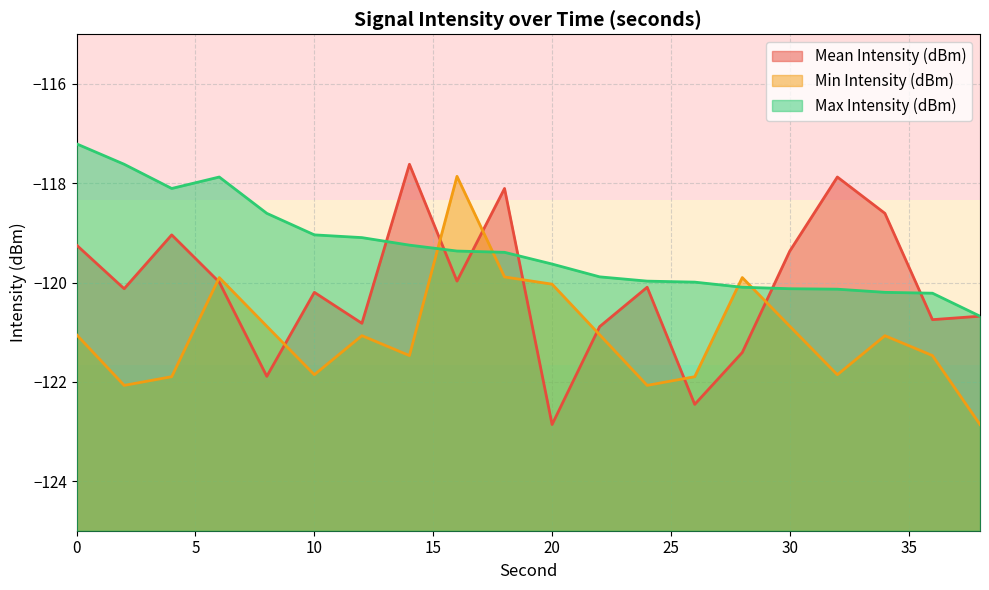

At which label is Min Intensity (dBm) closest to -120?

20